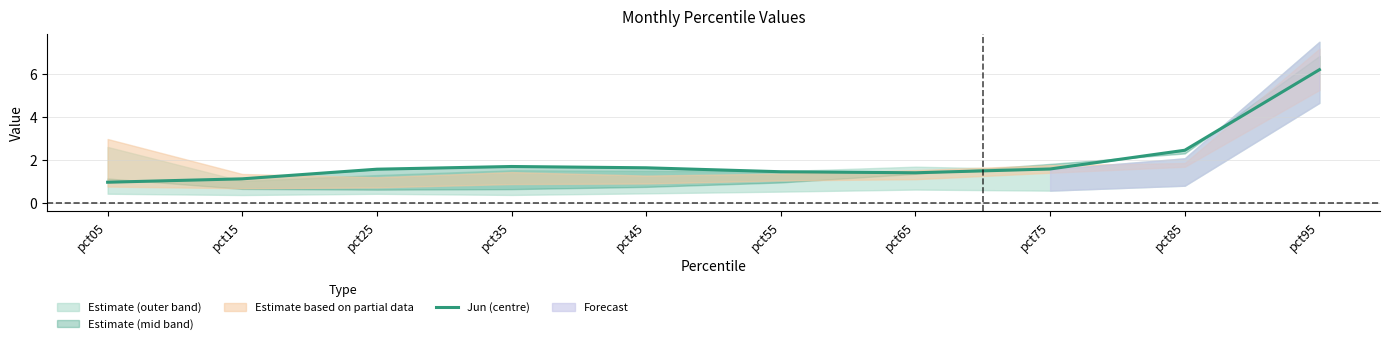

Where is the data nearest to the value 3?

pct85